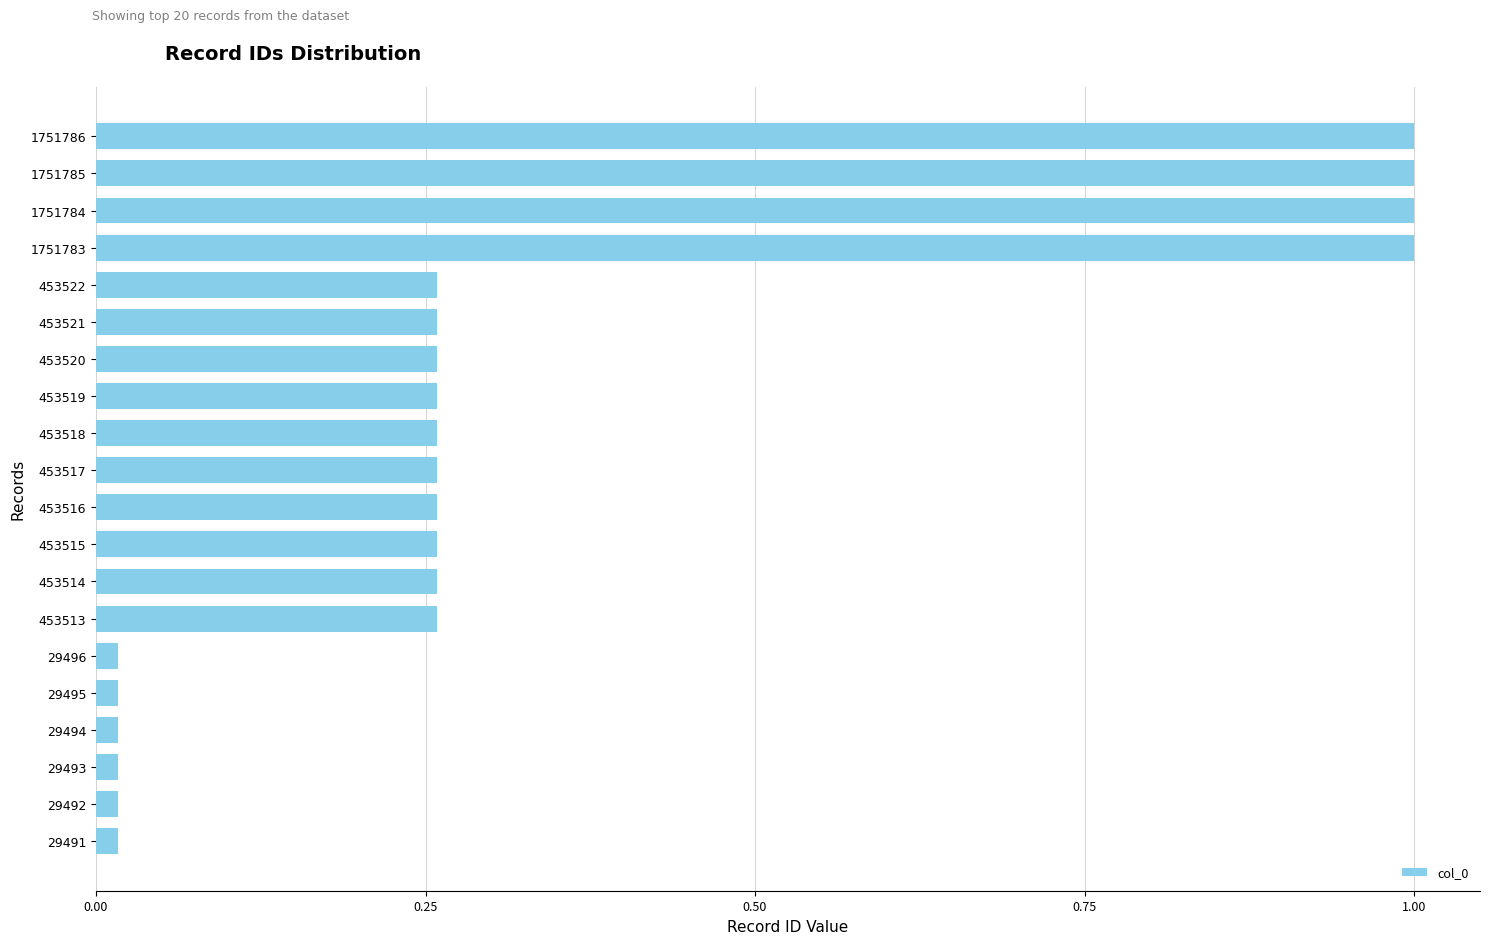

The value at 453516 is 0.1. True or false?

False